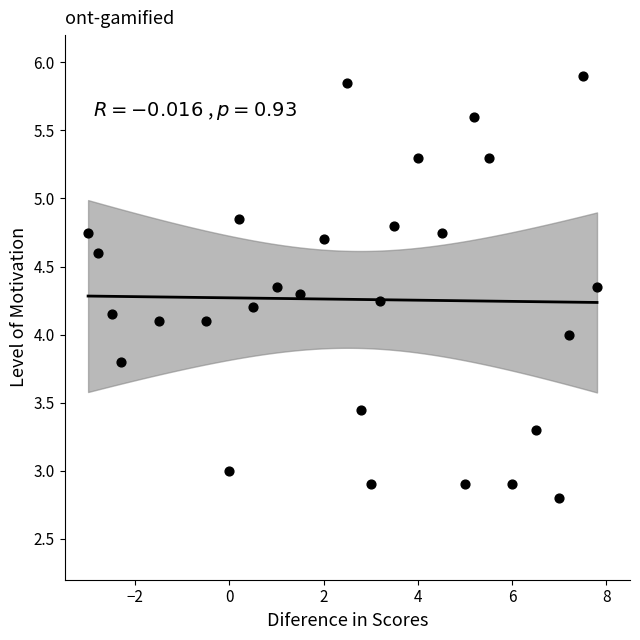

What is the range of Y values (max minus min)?

3.1